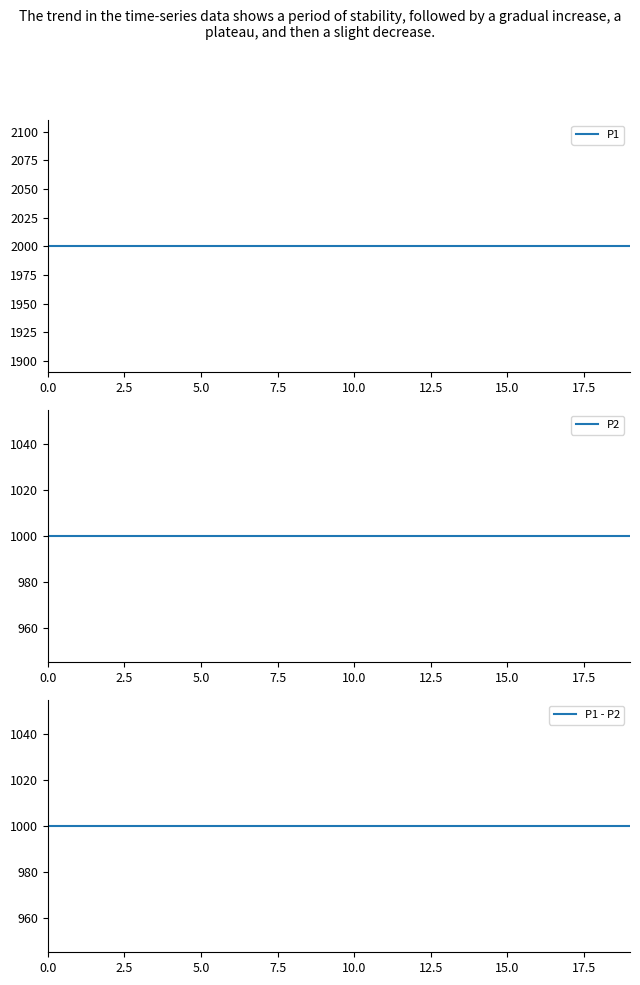

True or false: P1 - P2 and P2 cross at least once.

False